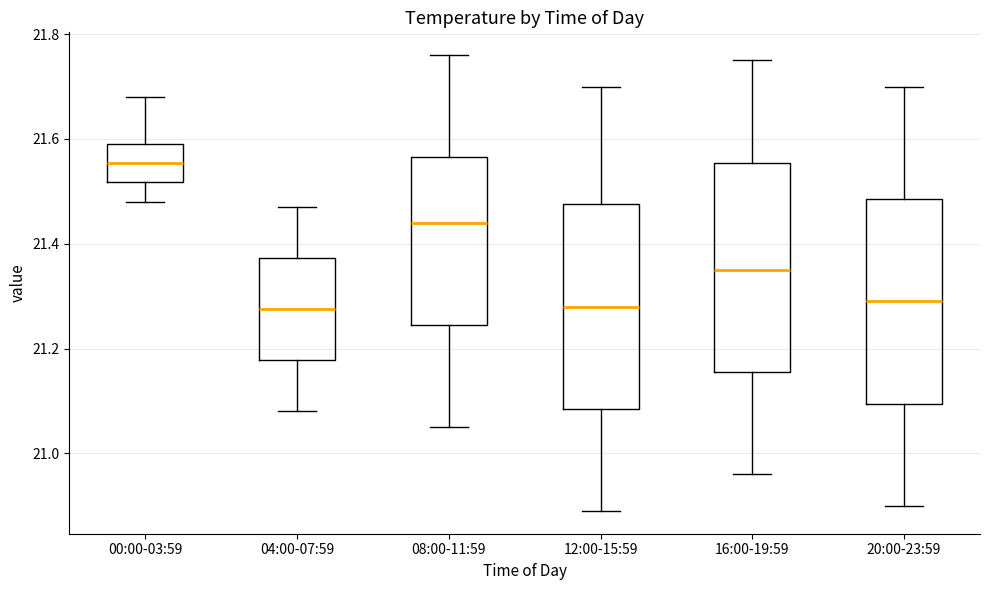

Reading left to right, read every box against the y-axis: the position of its median line, the range the box covers, and the ends of its whiskers. The values are not printed on the chart, so give them approximately, as read against the axis.

00:00-03:59: median 21.56, box 21.52 to 21.60, whiskers 21.48 to 21.68
04:00-07:59: median 21.28, box 21.18 to 21.38, whiskers 21.08 to 21.48
08:00-11:59: median 21.44, box 21.24 to 21.56, whiskers 21.06 to 21.76
12:00-15:59: median 21.28, box 21.08 to 21.48, whiskers 20.90 to 21.70
16:00-19:59: median 21.36, box 21.16 to 21.56, whiskers 20.96 to 21.76
20:00-23:59: median 21.30, box 21.10 to 21.48, whiskers 20.90 to 21.70